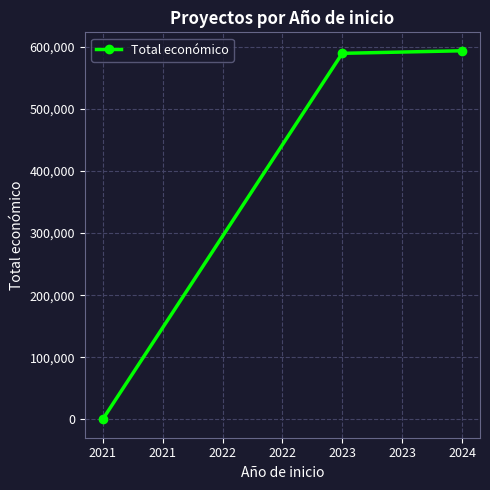

What is the difference between the maximum and second lowest values?

4131